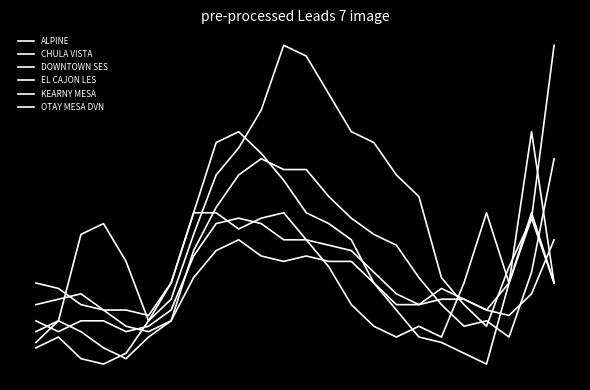

Does the chart display data point markers on the line(s)?

No